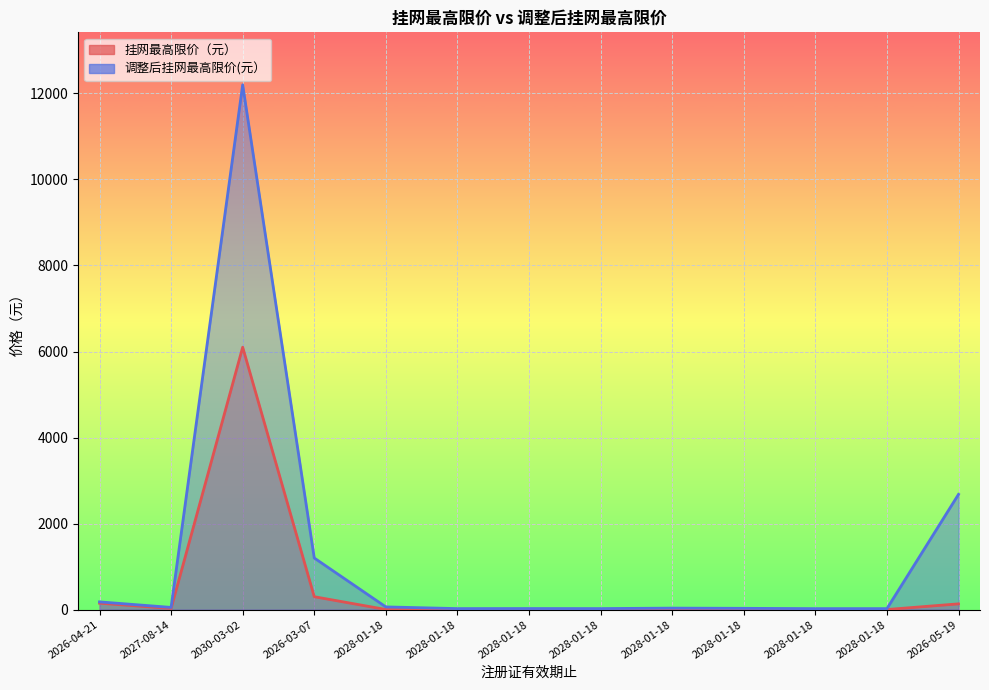

What is the value of the 调整后挂网最高限价(元） point at the 7th from the left?

63.0